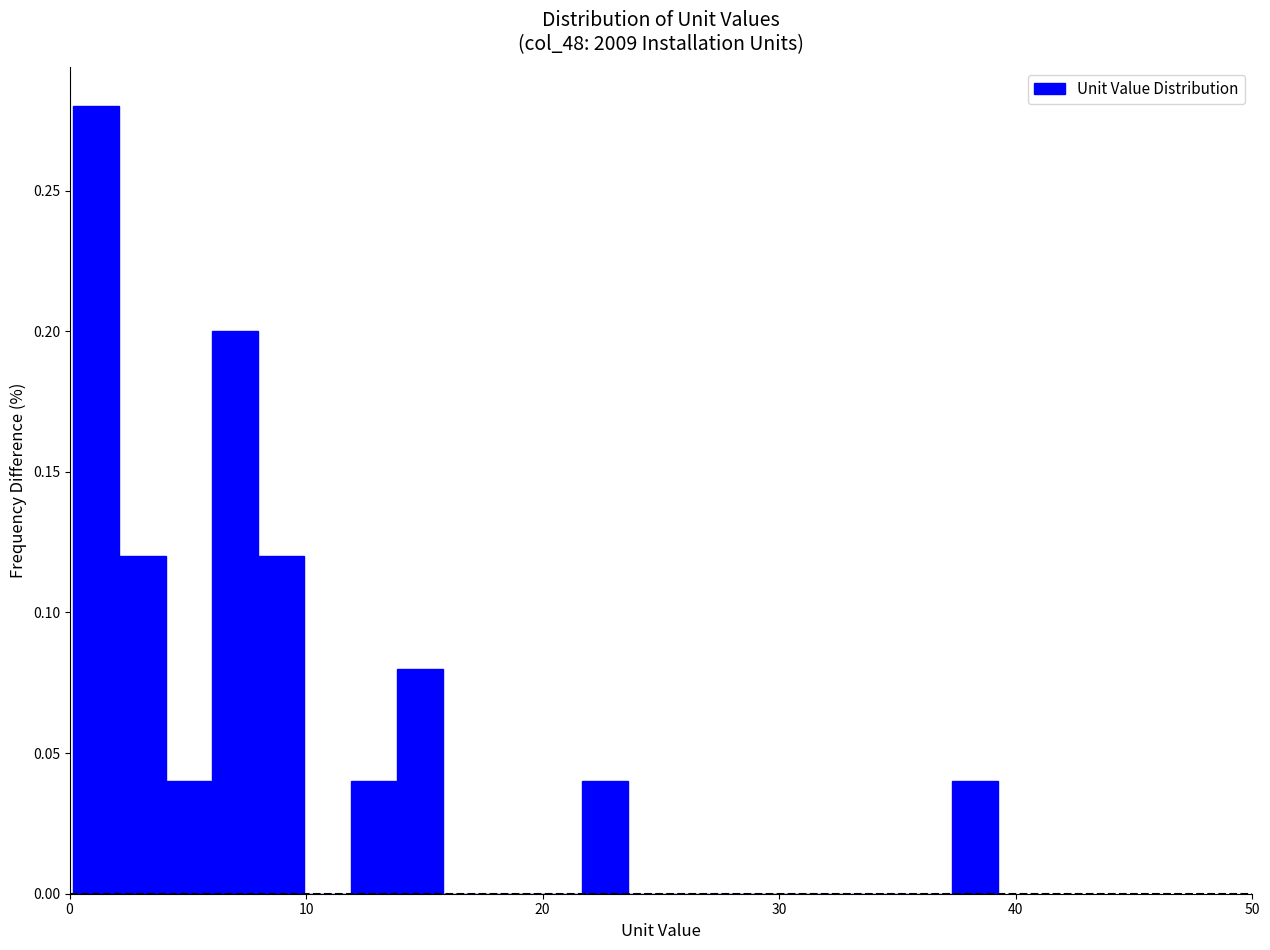

Around what value on the x-axis is the tallest bar? Give the approximate position of its centre, as read against the axis.

1